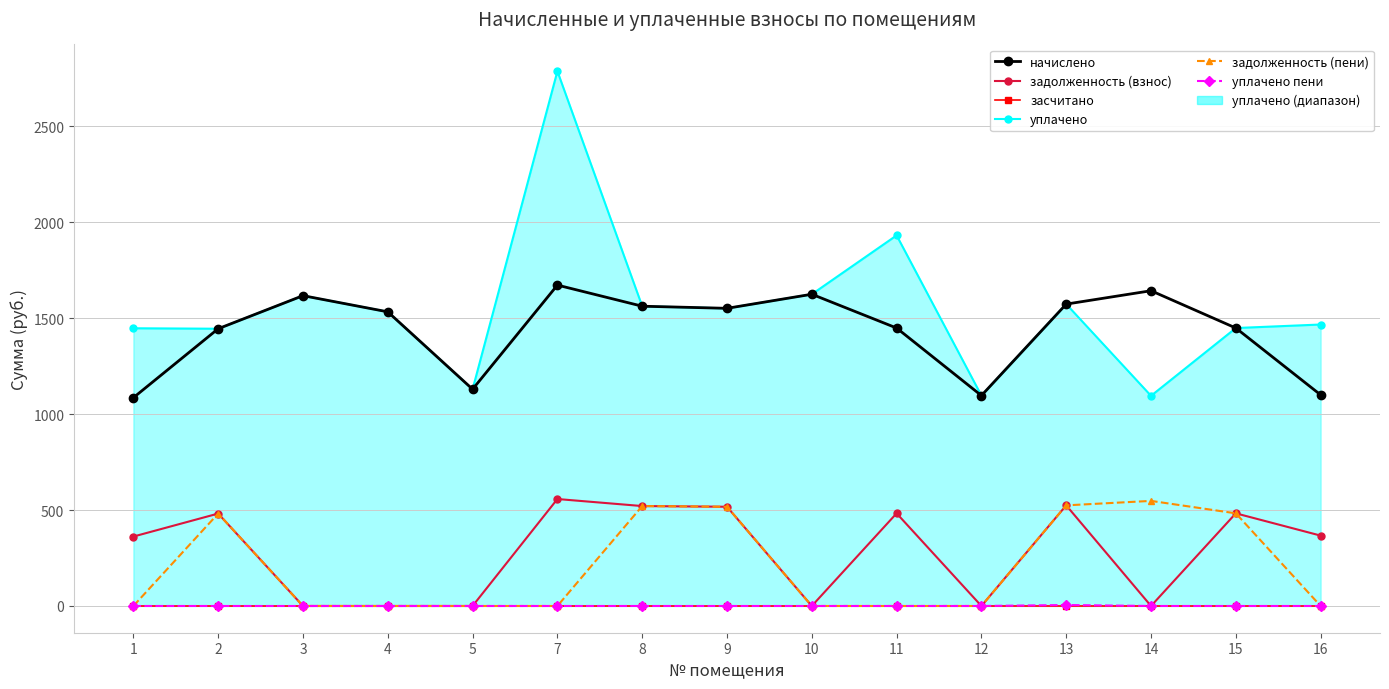

At which category does начислено reach its first local peak?

3